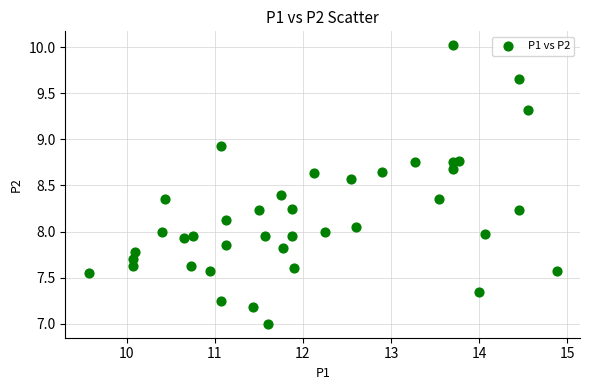

What is the range of X values (max minus min)?

5.3